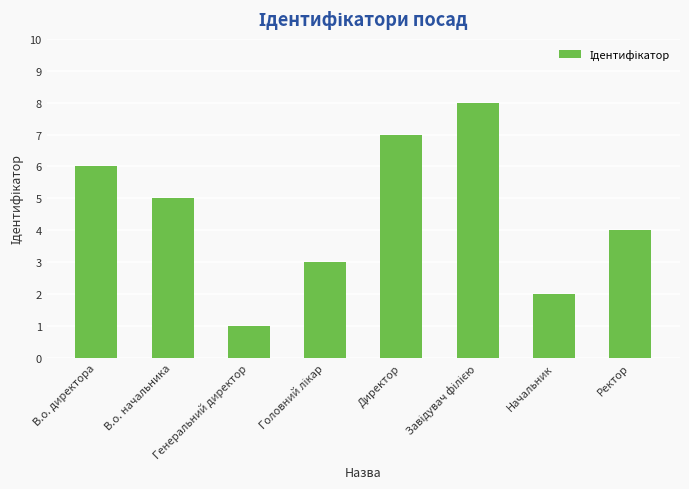

What is the difference between the second highest and second lowest values?

5